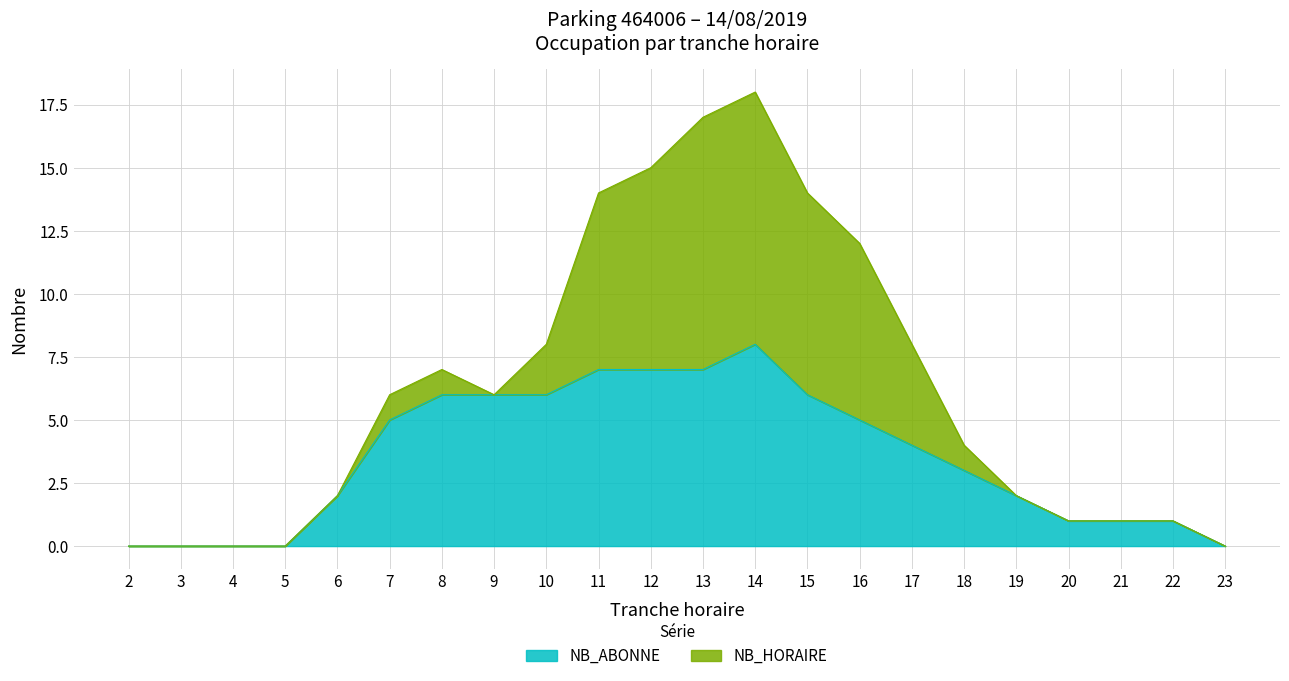

Read the value at 9.

6